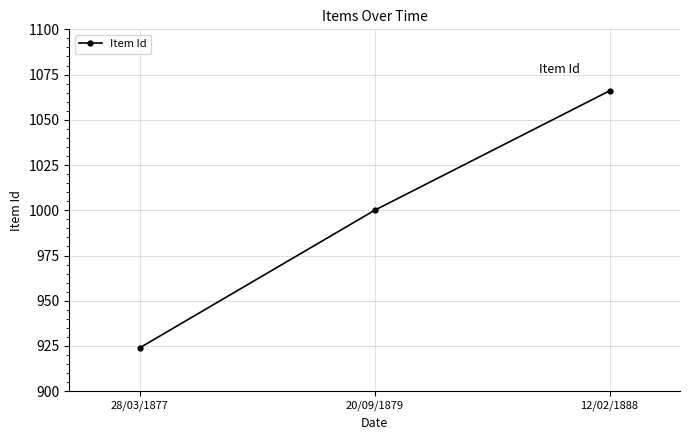

What is the average value?

997